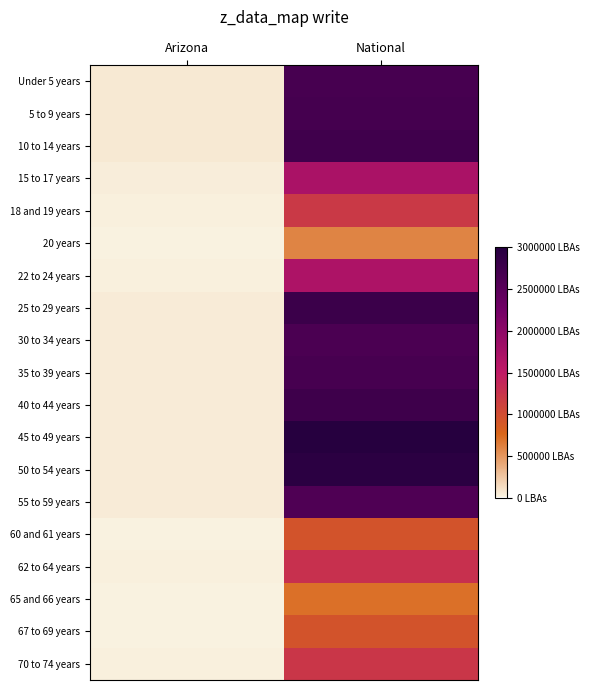

Reading left to right, list all the values displayed in this chart.

Under 5 years: Arizona=455715	National=20201362
5 to 9 years: Arizona=453680	National=20348657
10 to 14 years: Arizona=448664	National=20677194
15 to 17 years: Arizona=270955	National=12954254
18 and 19 years: Arizona=190627	National=9086089
20 years: Arizona=93756	National=4519129
22 to 24 years: Arizona=259486	National=12712576
25 to 29 years: Arizona=439998	National=21101849
30 to 34 years: Arizona=416695	National=19962099
35 to 39 years: Arizona=415693	National=20179642
40 to 44 years: Arizona=406801	National=20890964
45 to 49 years: Arizona=427022	National=22708591
50 to 54 years: Arizona=415524	National=22298125
55 to 59 years: Arizona=375268	National=19664805
60 and 61 years: Arizona=144092	National=7113727
62 to 64 years: Arizona=206868	National=9704197
65 and 66 years: Arizona=119102	National=5319902
67 to 69 years: Arizona=163764	National=7115361
70 to 74 years: Arizona=215026	National=9278166